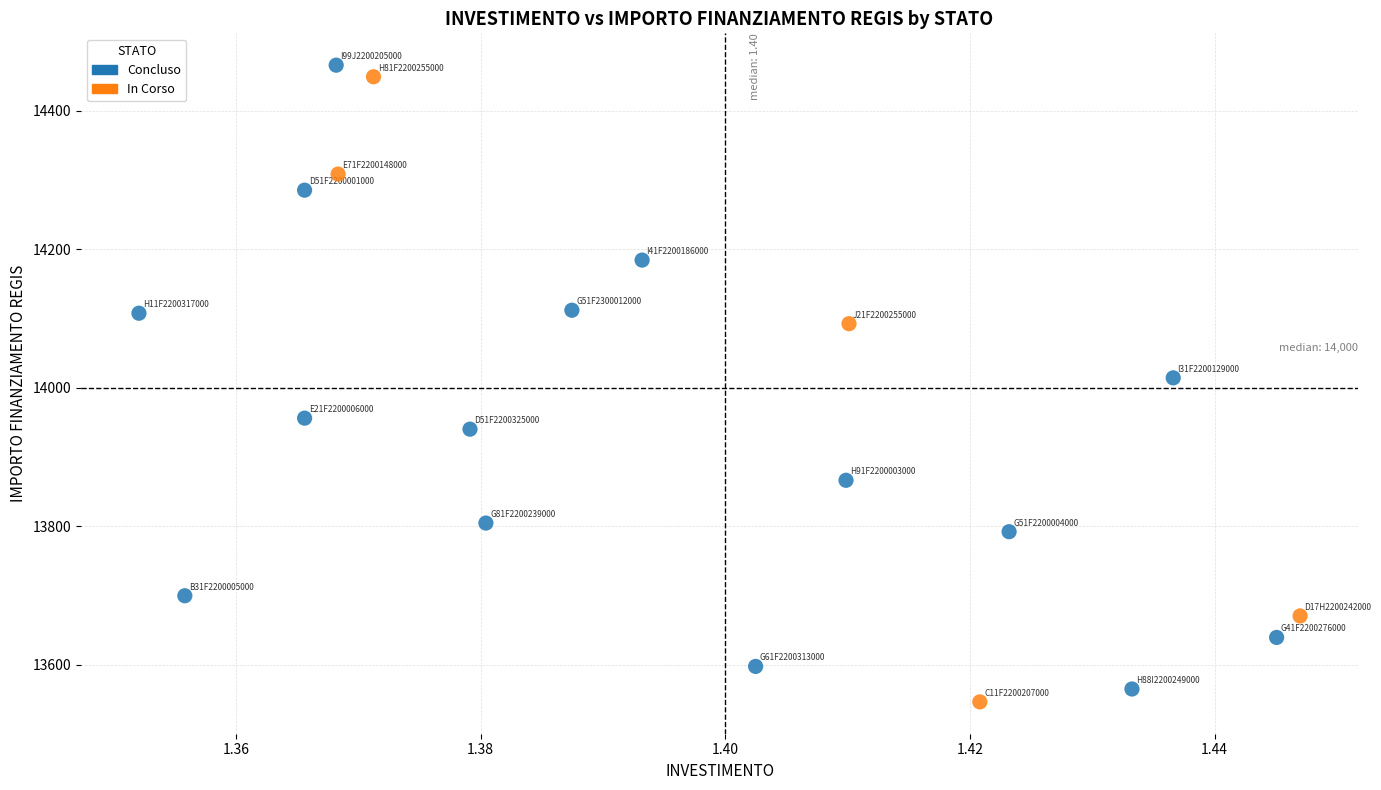

What are all the series names shown in the legend?

Concluso, In Corso